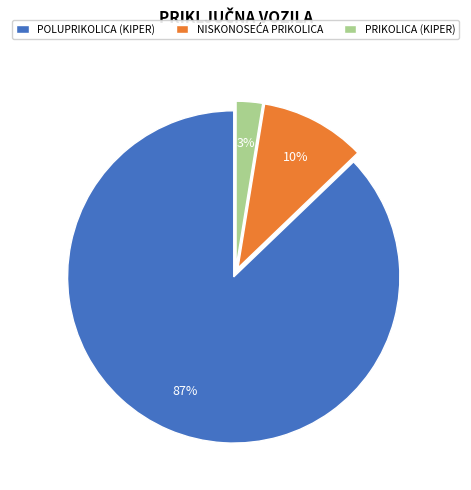

Is it true that PRIKOLICA (KIPER) is 15% of the pie?

False